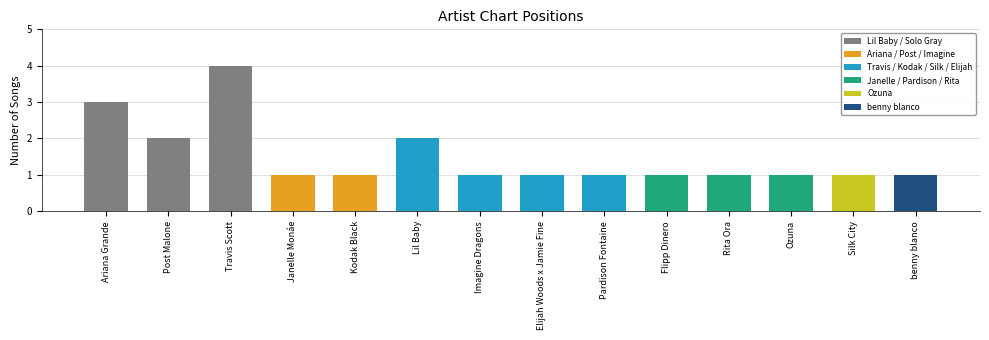

Reading left to right, extract all data points from this chart.

Ariana Grande=3	Post Malone=2	Travis Scott=4	Janelle Monáe=1	Kodak Black=1	Lil Baby=2	Imagine Dragons=1	Elijah Woods x Jamie Fine=1	Pardison Fontaine=1	Flipp Dinero=1	Rita Ora=1	Ozuna=1	Silk City=1	benny blanco=1